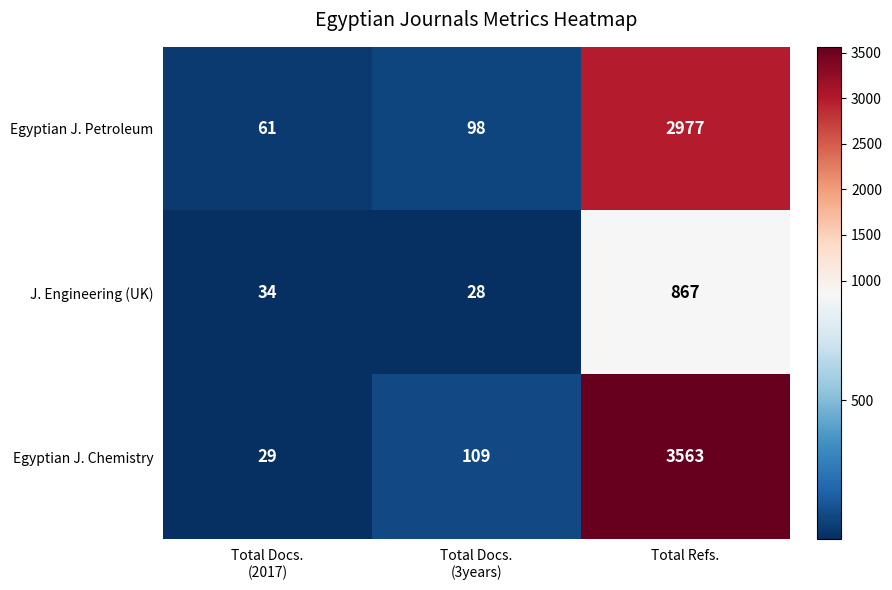

What is the difference between the highest and lowest values at Total Refs.?

2696